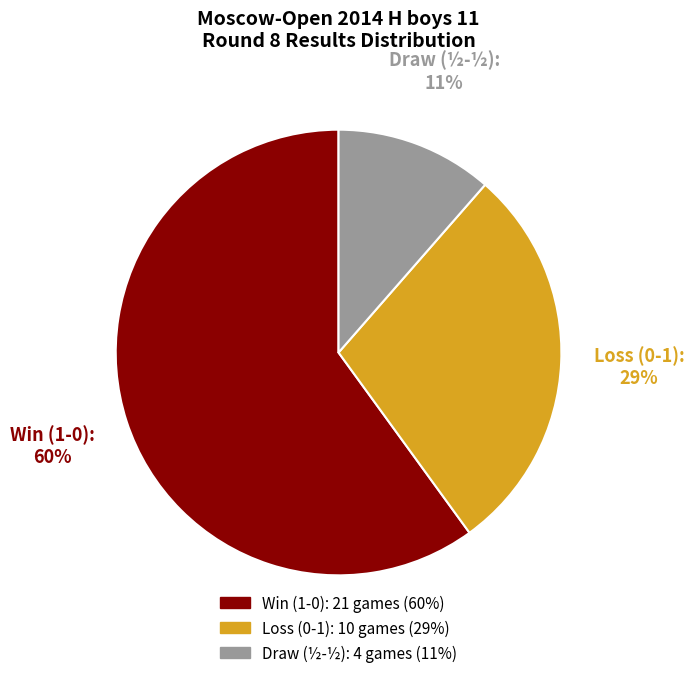

To the nearest percent, what is the average slice percentage?

33%